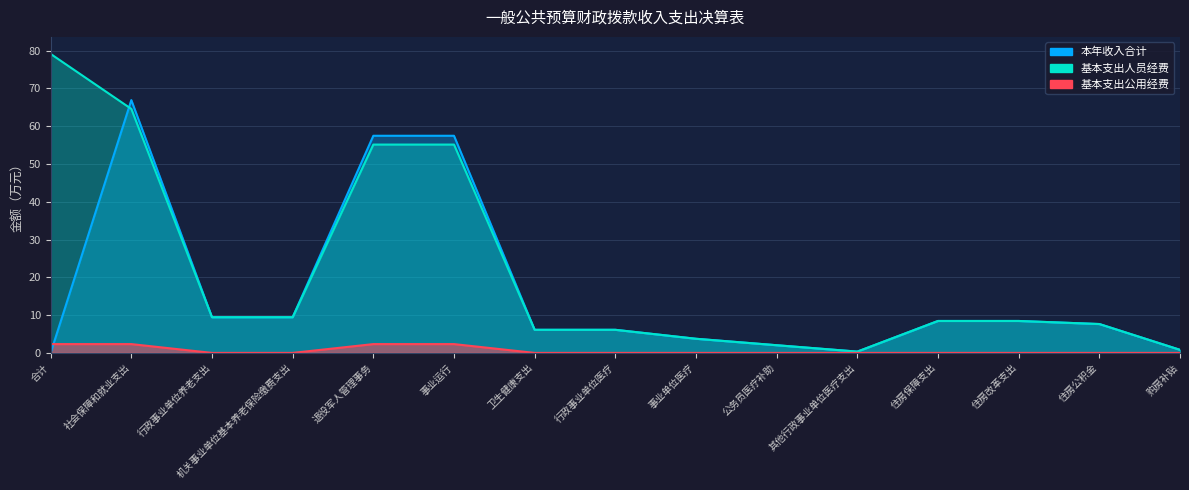

What is the total value across all series at 事业单位医疗?

7.5